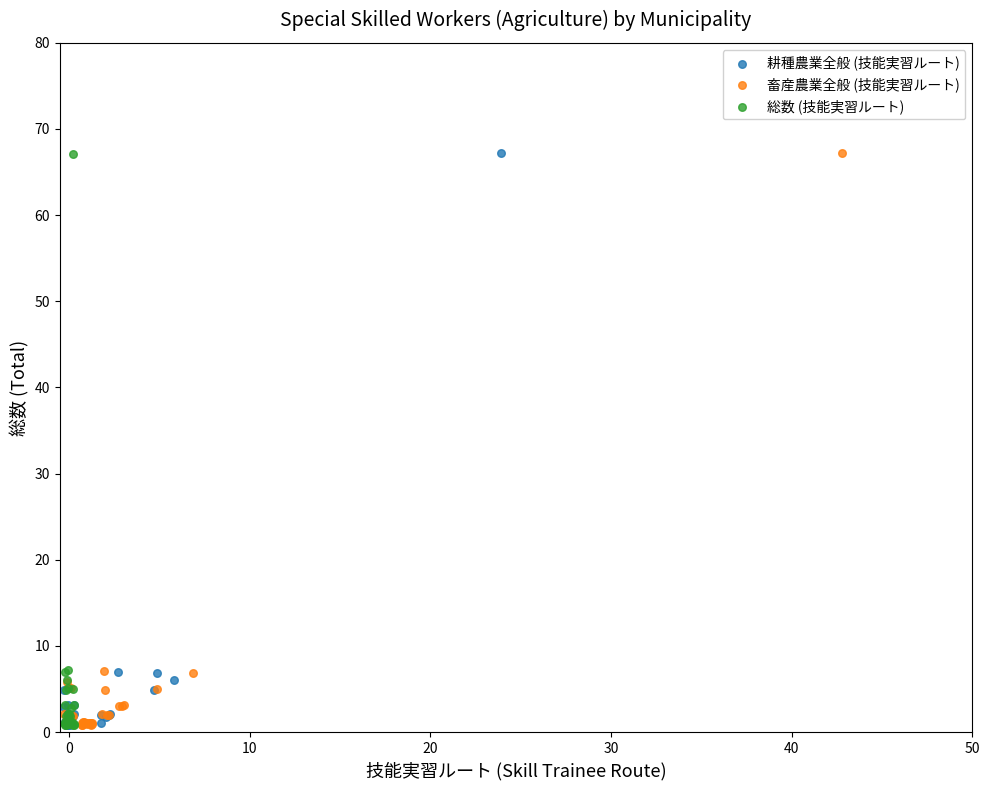

What are all the series names shown in the legend?

耕種農業全般 (技能実習ルート), 畜産農業全般 (技能実習ルート), 総数 (技能実習ルート)